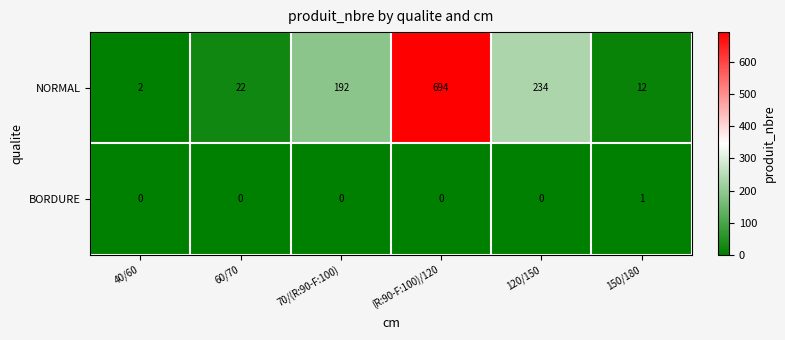

At how many categories does at least one series exceed 490?

1